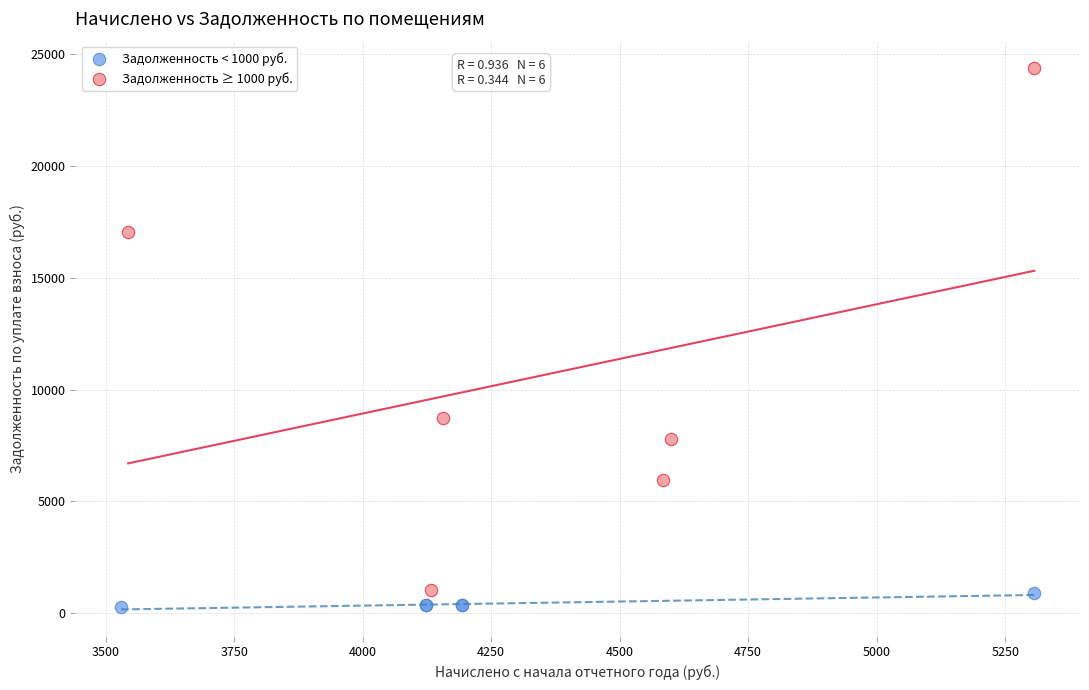

Which series has the widest spread of Y values?

Задолженность ≥ 1000 руб.